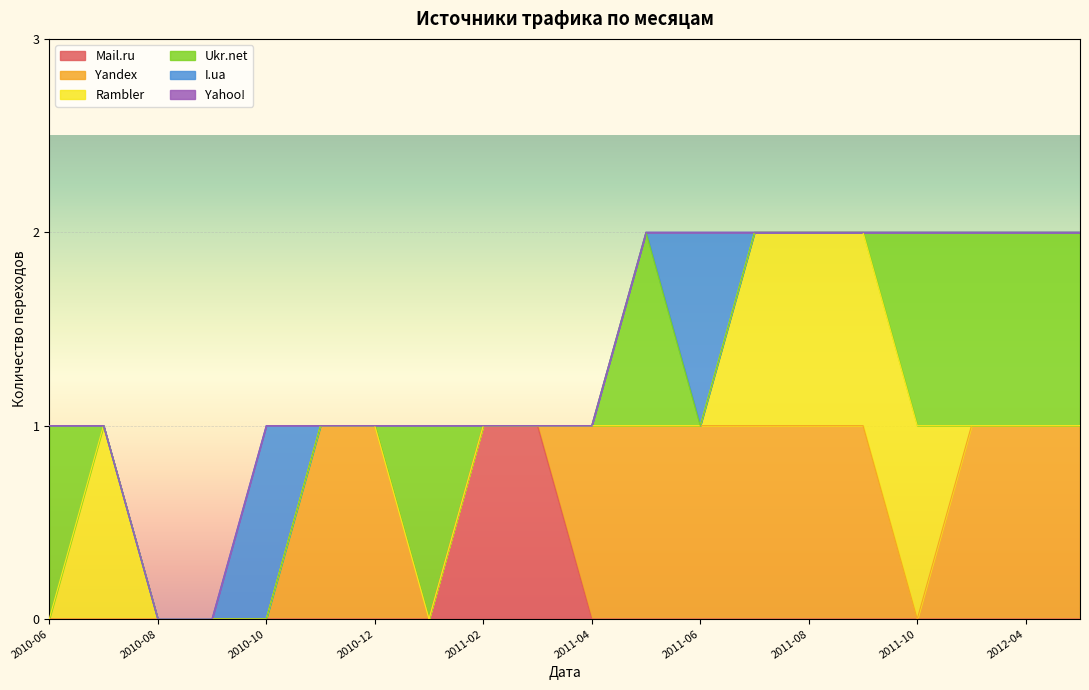

Does the chart display data point markers on the line(s)?

No